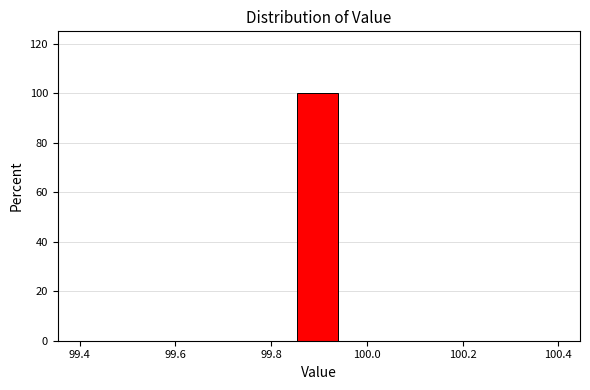

Over which range of the x-axis is the bar tallest?

99.86 to 99.94